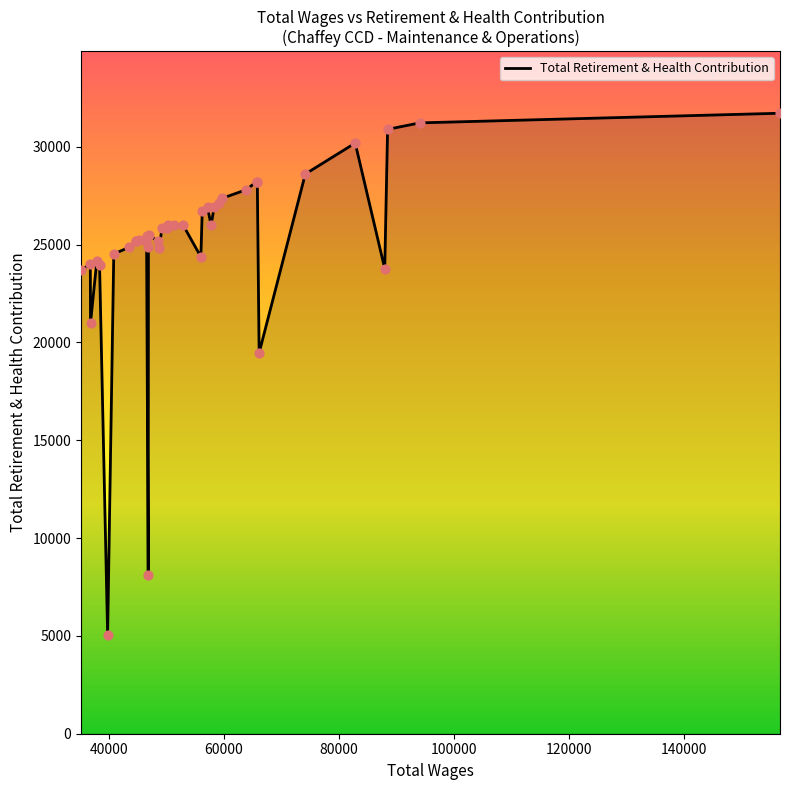

What is the greatest value displayed?

31709